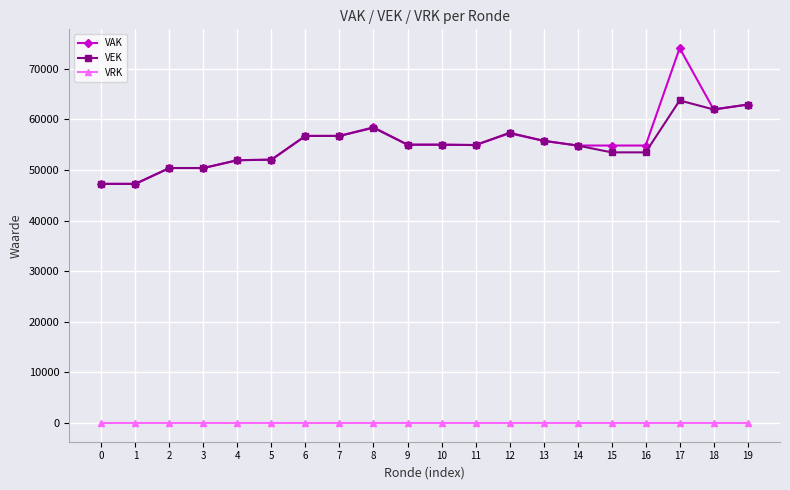

Which series has the largest range (max minus min)?

VAK